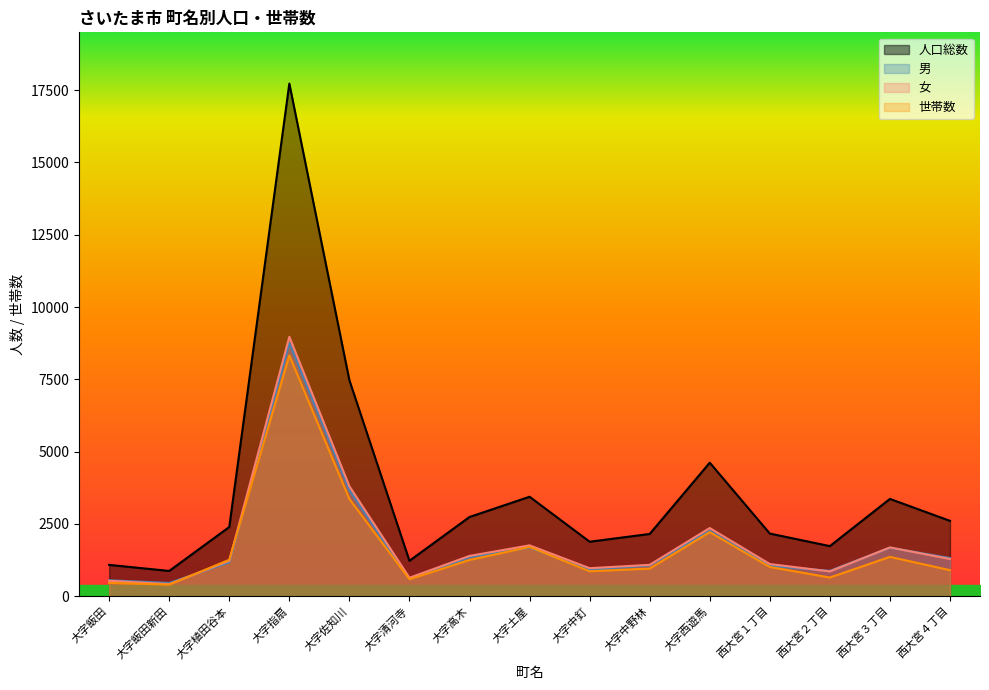

Which series changed the most between 大字飯田 and 西大宮３丁目?

人口総数